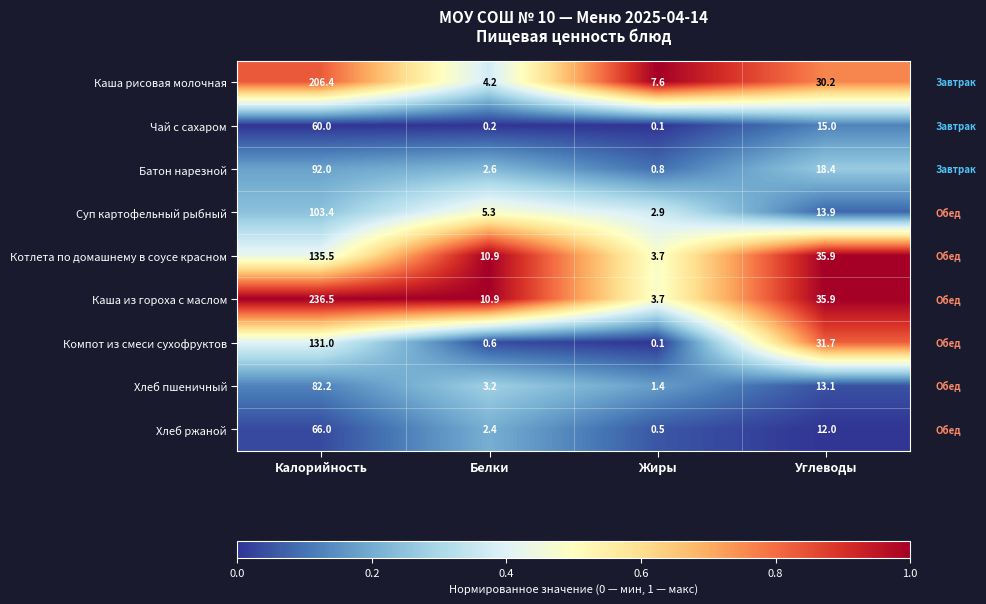

At how many categories does at least one series exceed 0?

4